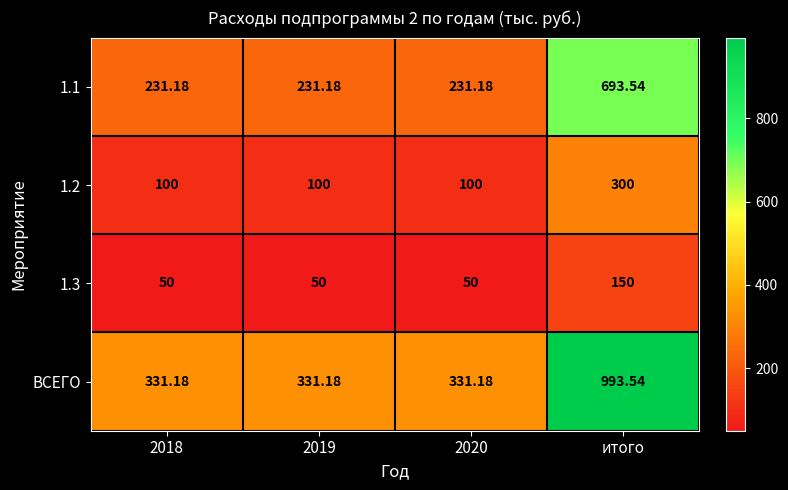

Which series has the largest range (max minus min)?

ВСЕГО